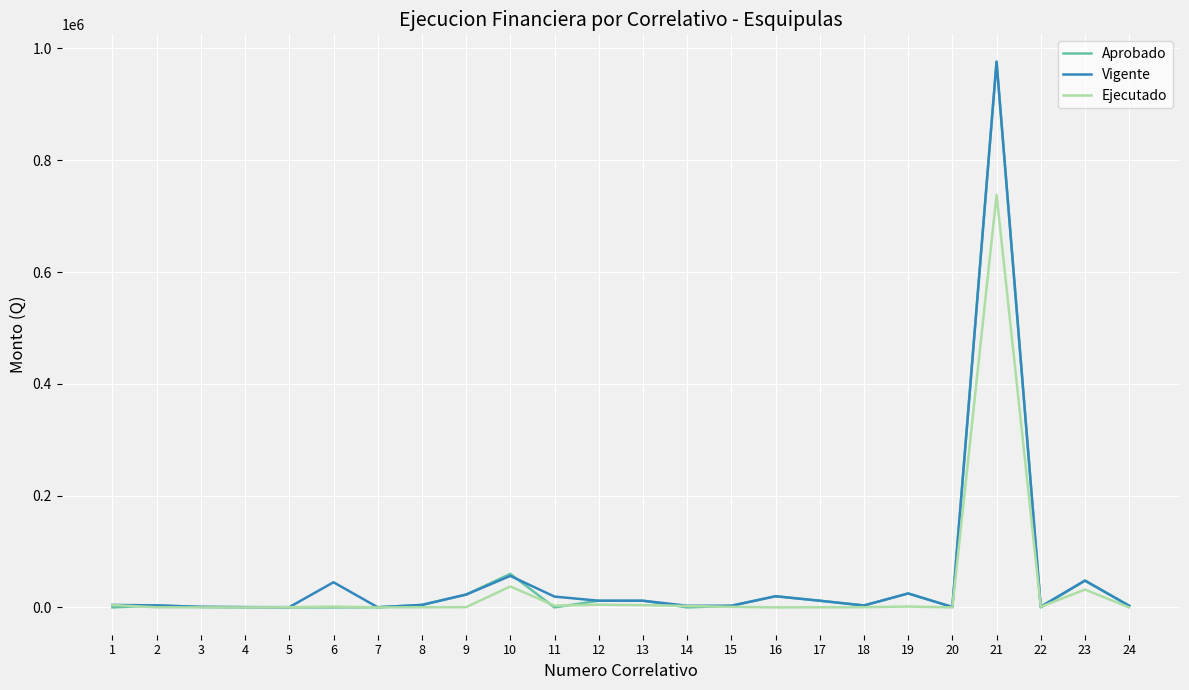

The value of Ejecutado at 21 is 738250.0. True or false?

True